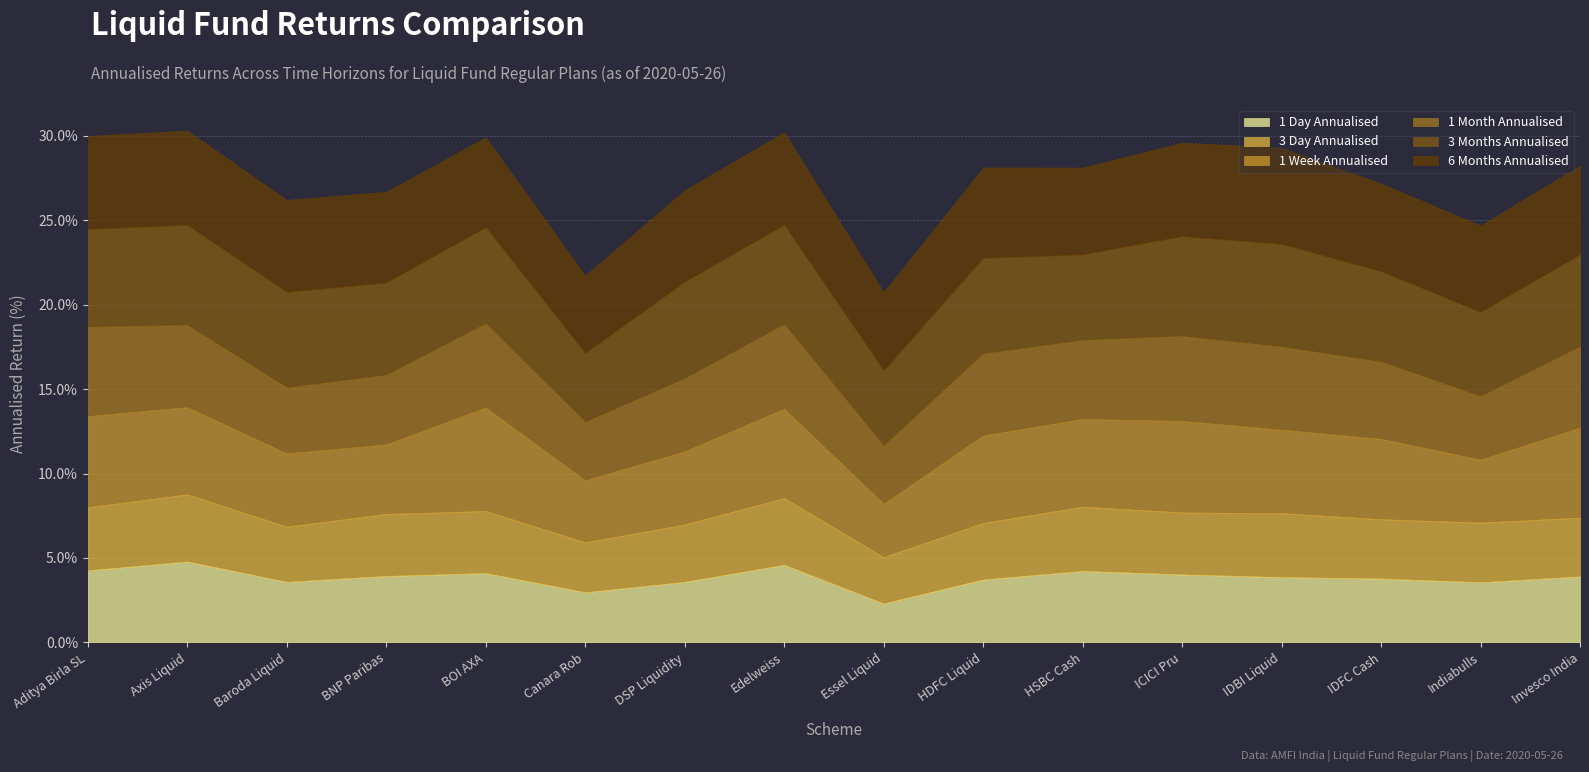

What is the label of the 4th point from the right?

IDBI Liquid